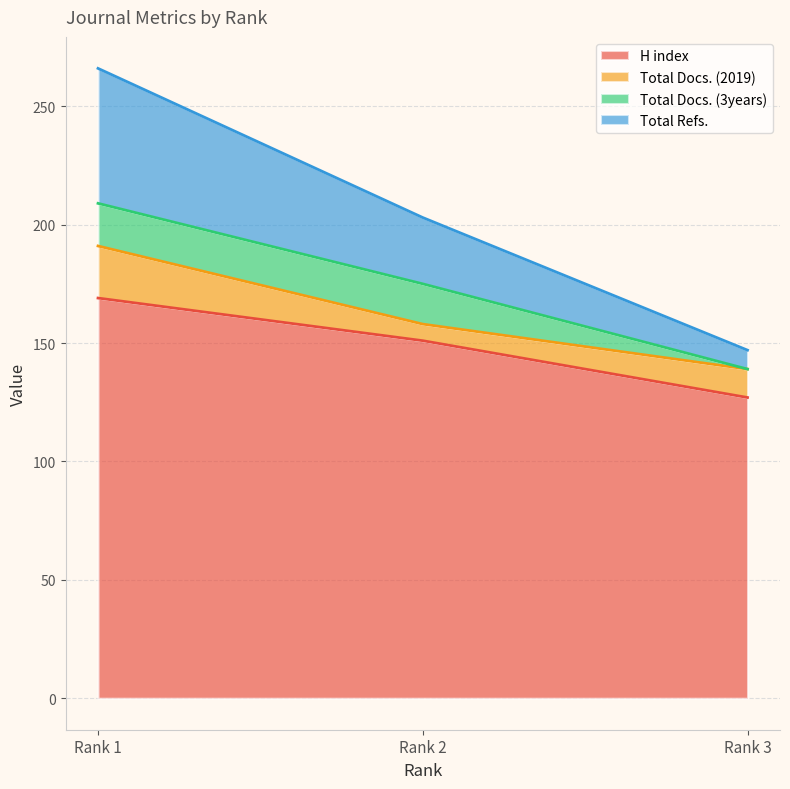

What is the value of the H index point at the 3rd from the left?

127